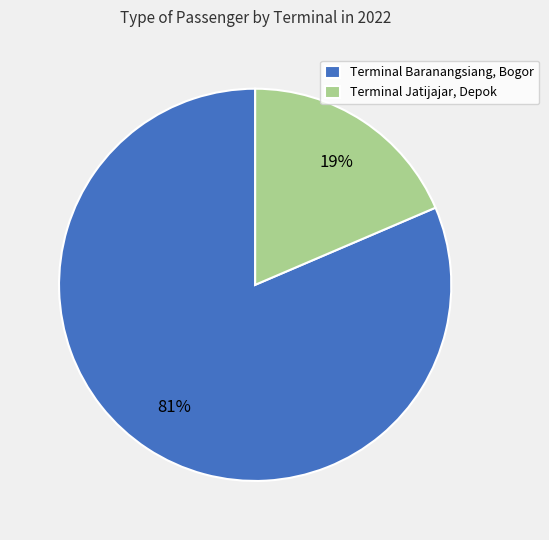

What is the largest slice in the pie chart?

Terminal Baranangsiang, Bogor